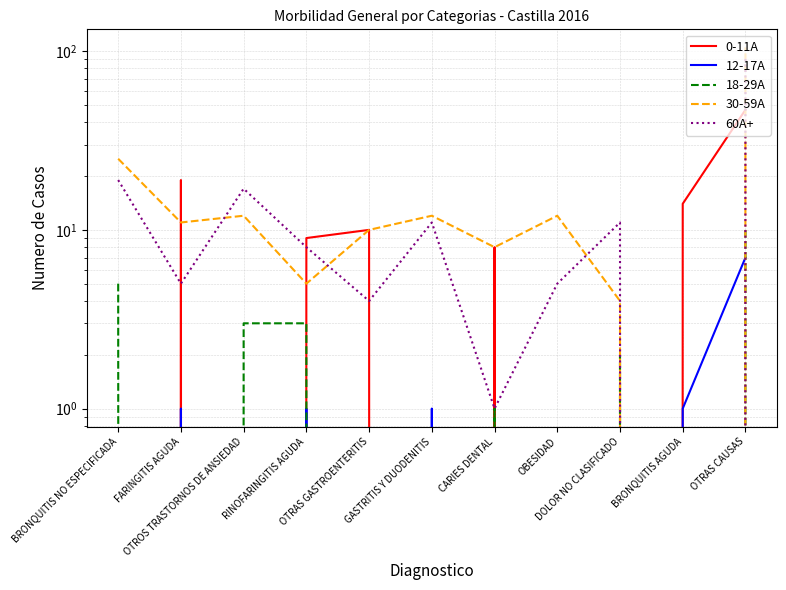

How many positive values does the 18-29A series have?

6